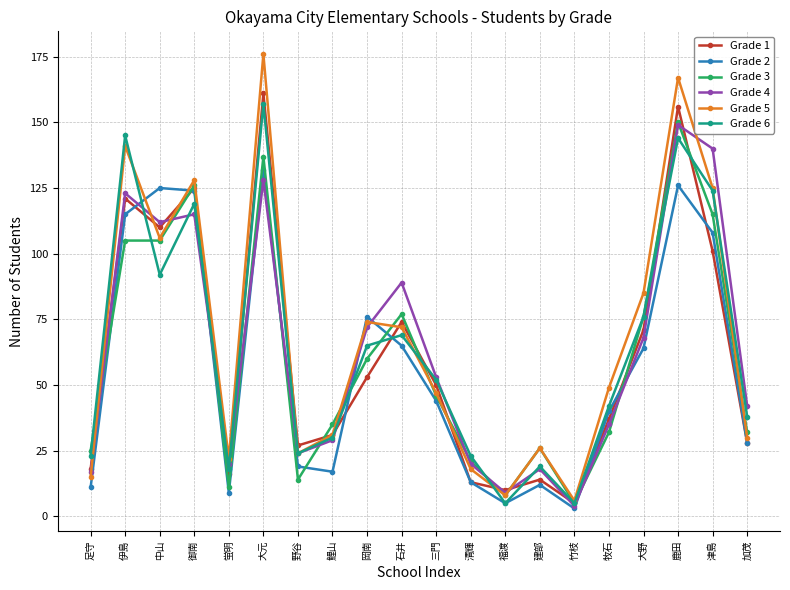

What is the highest value of the Grade 4 series?

149